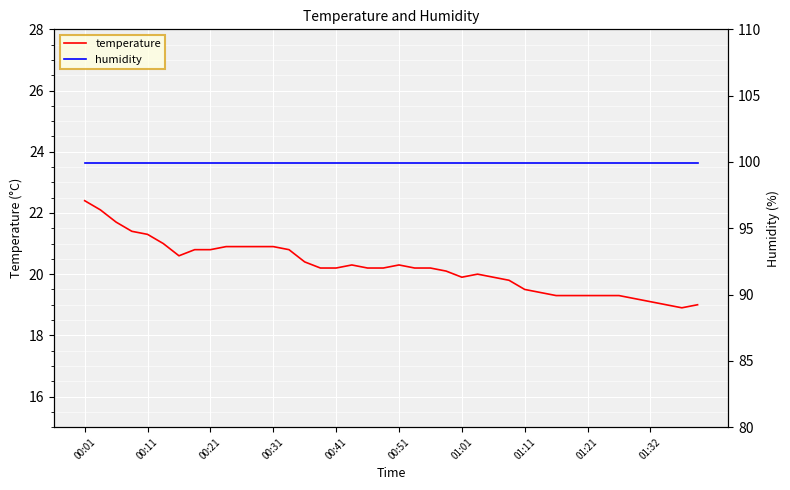

Rank the series by their maximum value, from lowest to highest.

temperature, humidity